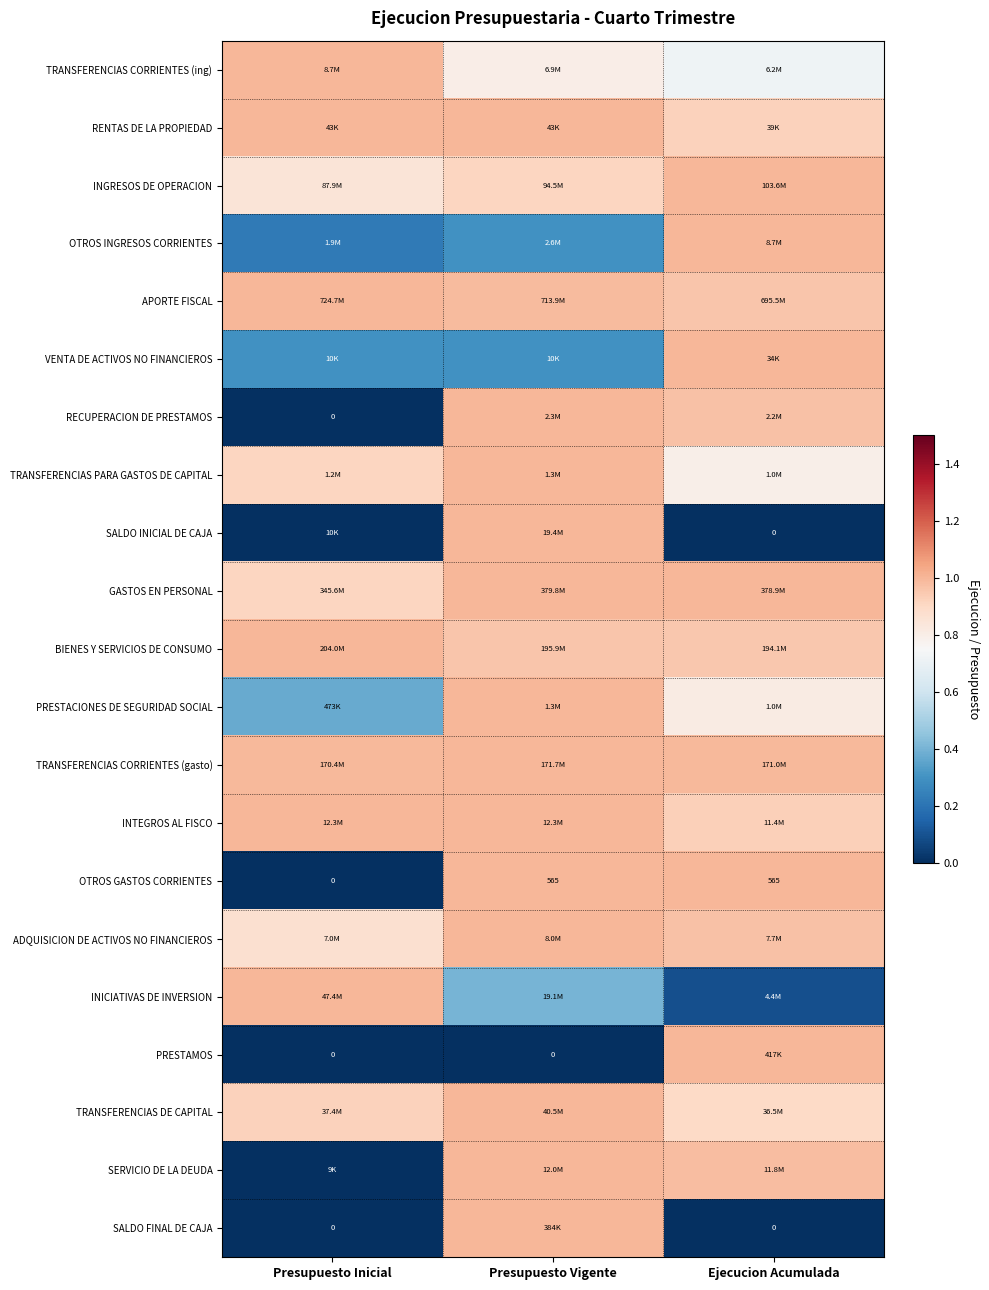

The GASTOS EN PERSONAL series shows 1.3 at Presupuesto Vigente. True or false?

False